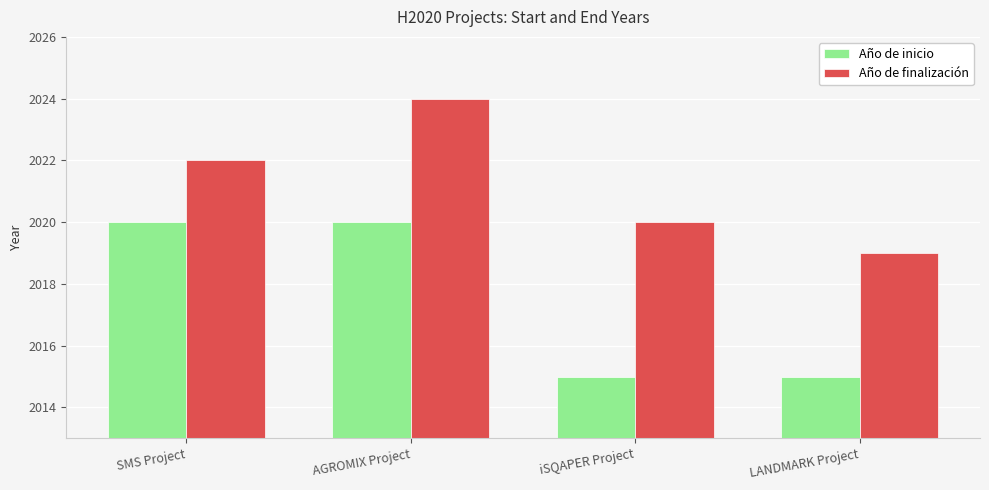

What is the greatest value displayed?

2024